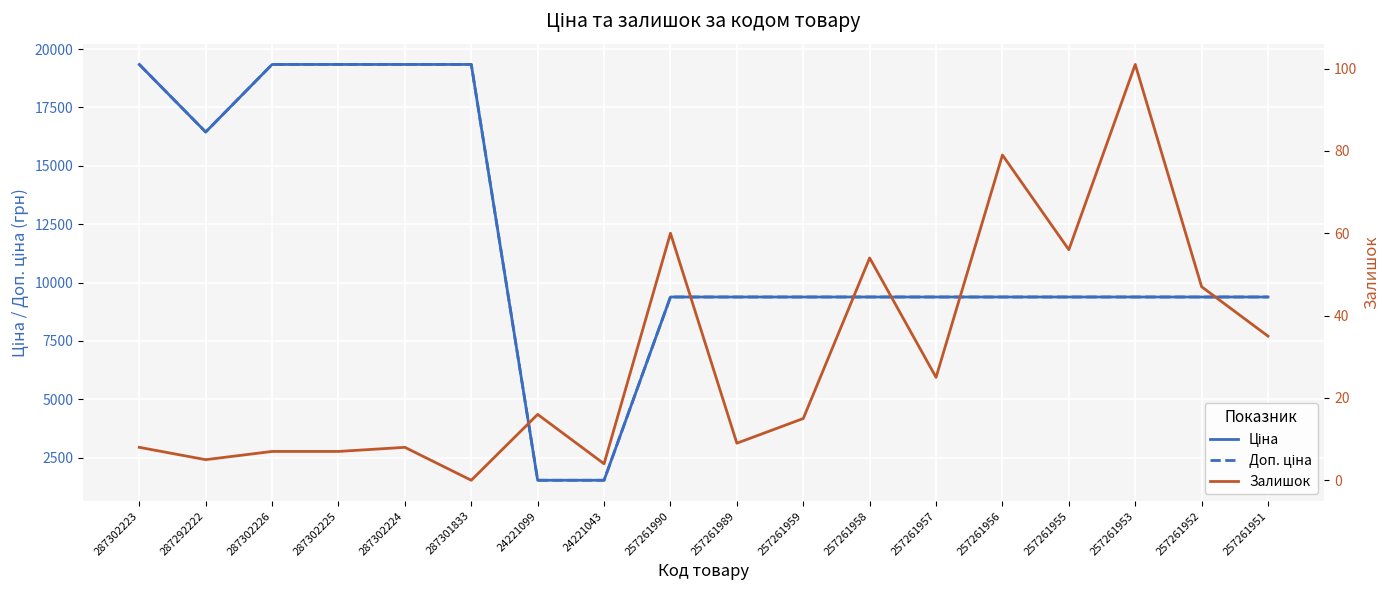

Where is the first local minimum for Доп. ціна?

287292222